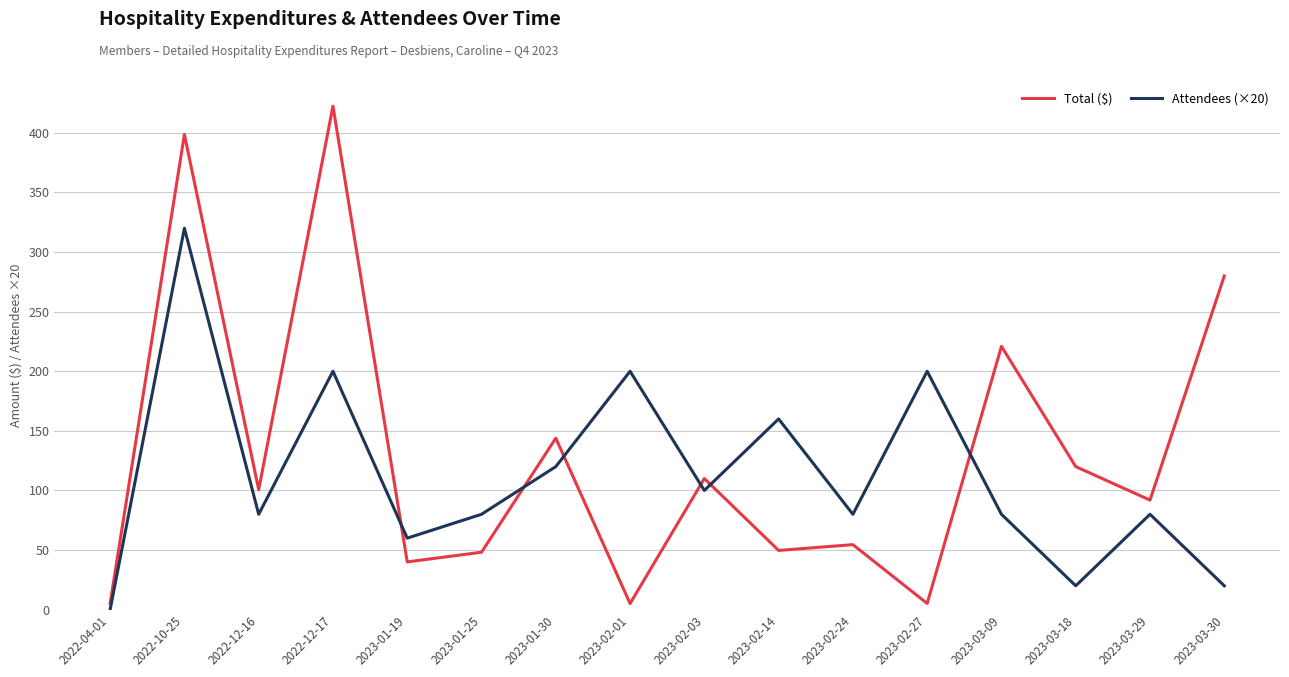

What position from the right is 2022-12-17?

13